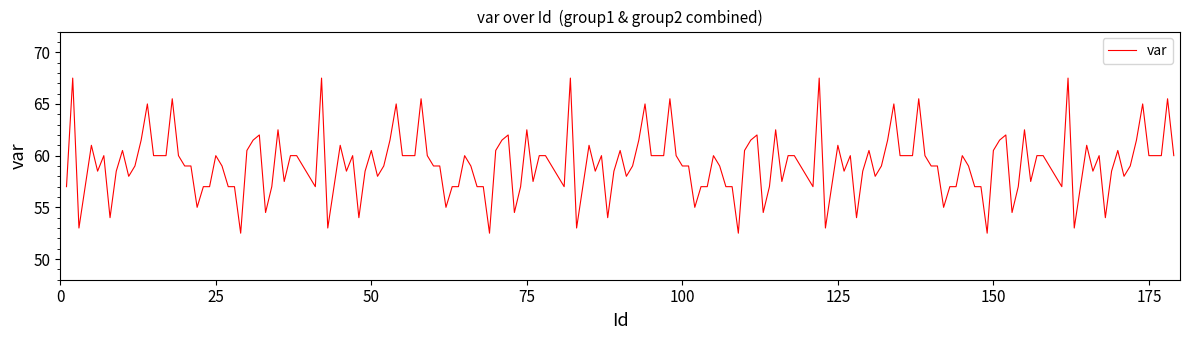

What is the maximum value shown in the chart?

67.5